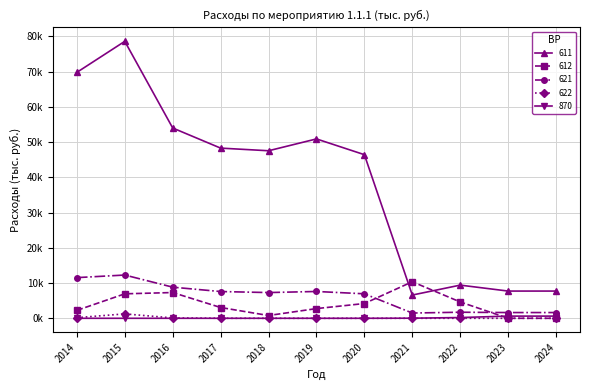

What is the difference between the highest and lowest values at 2021?

10365.4